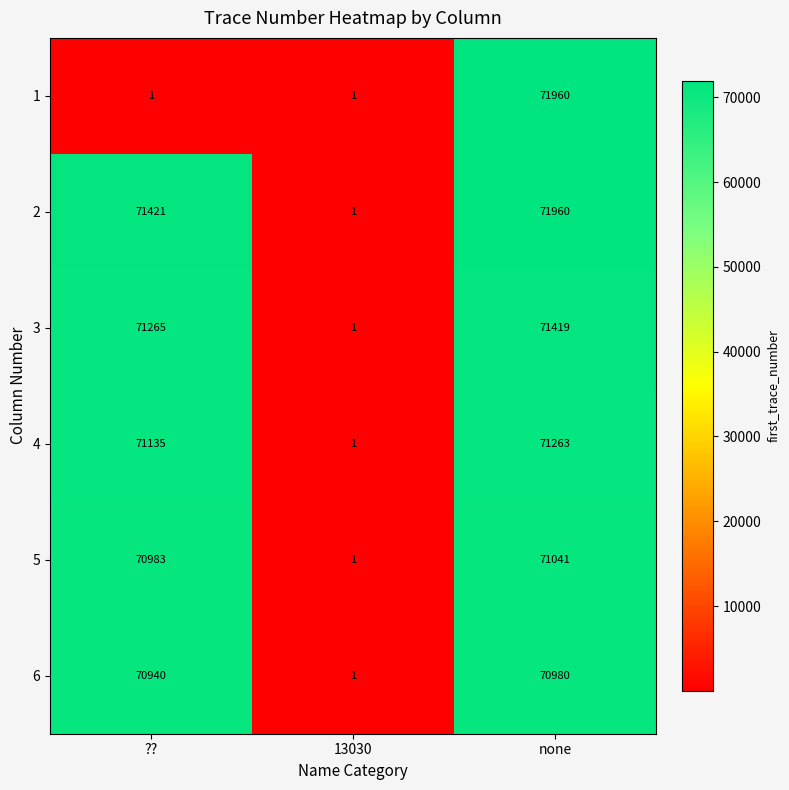

The 5 series shows 30810 at none. True or false?

False